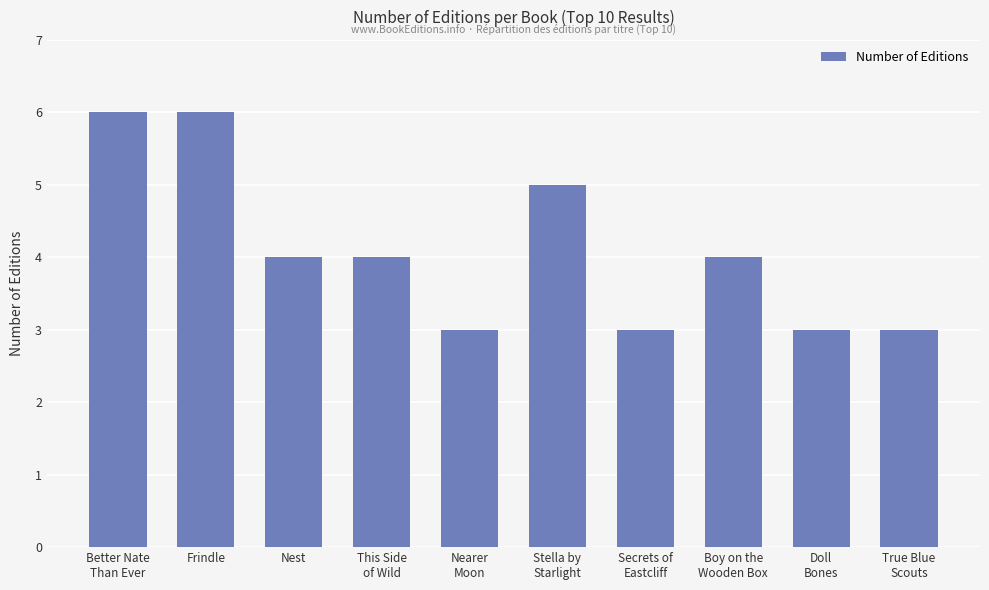

The chart shows a value of 4 at This Side
of Wild. True or false?

True